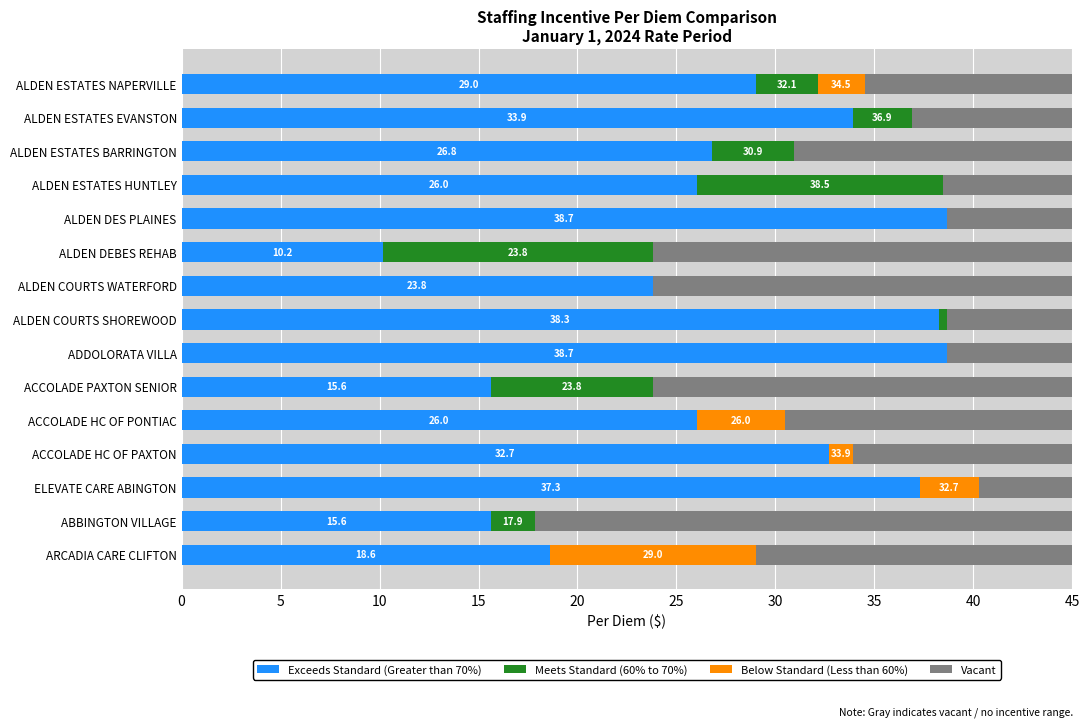

The Exceeds Standard (Greater than 70%) series shows 26.0 at ALDEN ESTATES HUNTLEY. True or false?

True